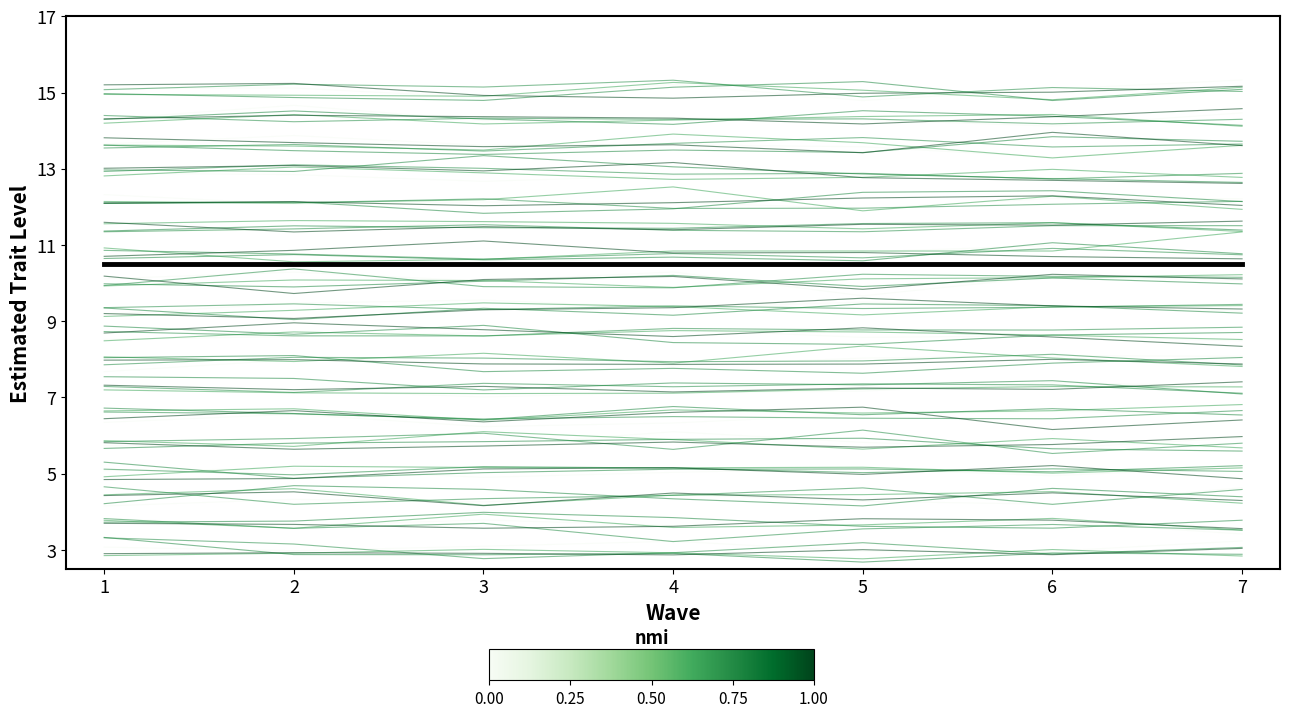

What is the average value of the Item 3957 series?

2.9